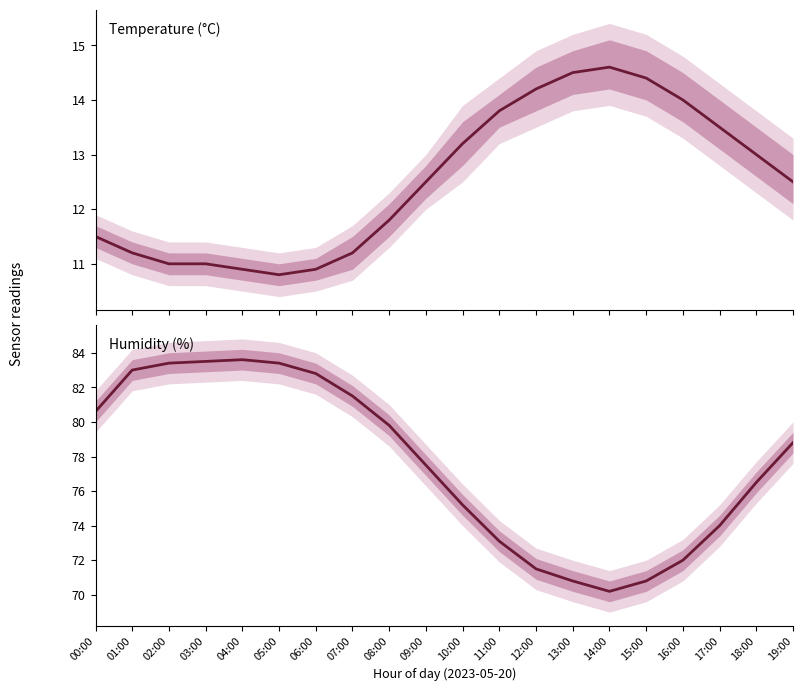

What is the average value?

77.6